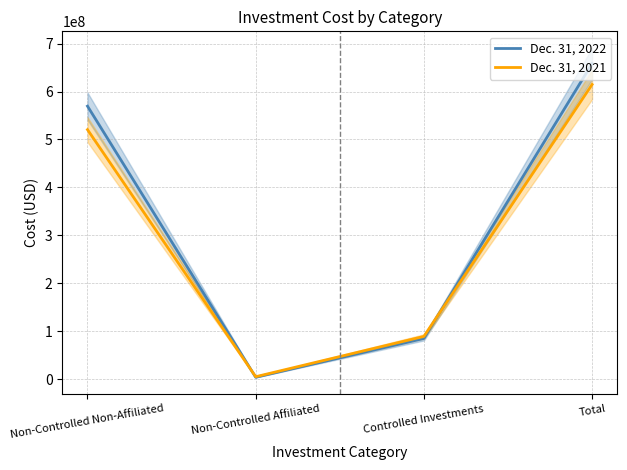

Reading right to left, transcribe all the data shown in this chart.

Dec. 31, 2022: Total=658300164	Controlled Investments=84922381	Non-Controlled Affiliated=3849638	Non-Controlled Non-Affiliated=569528145
Dec. 31, 2021: Total=614626655	Controlled Investments=89097765	Non-Controlled Affiliated=5027616	Non-Controlled Non-Affiliated=520501274